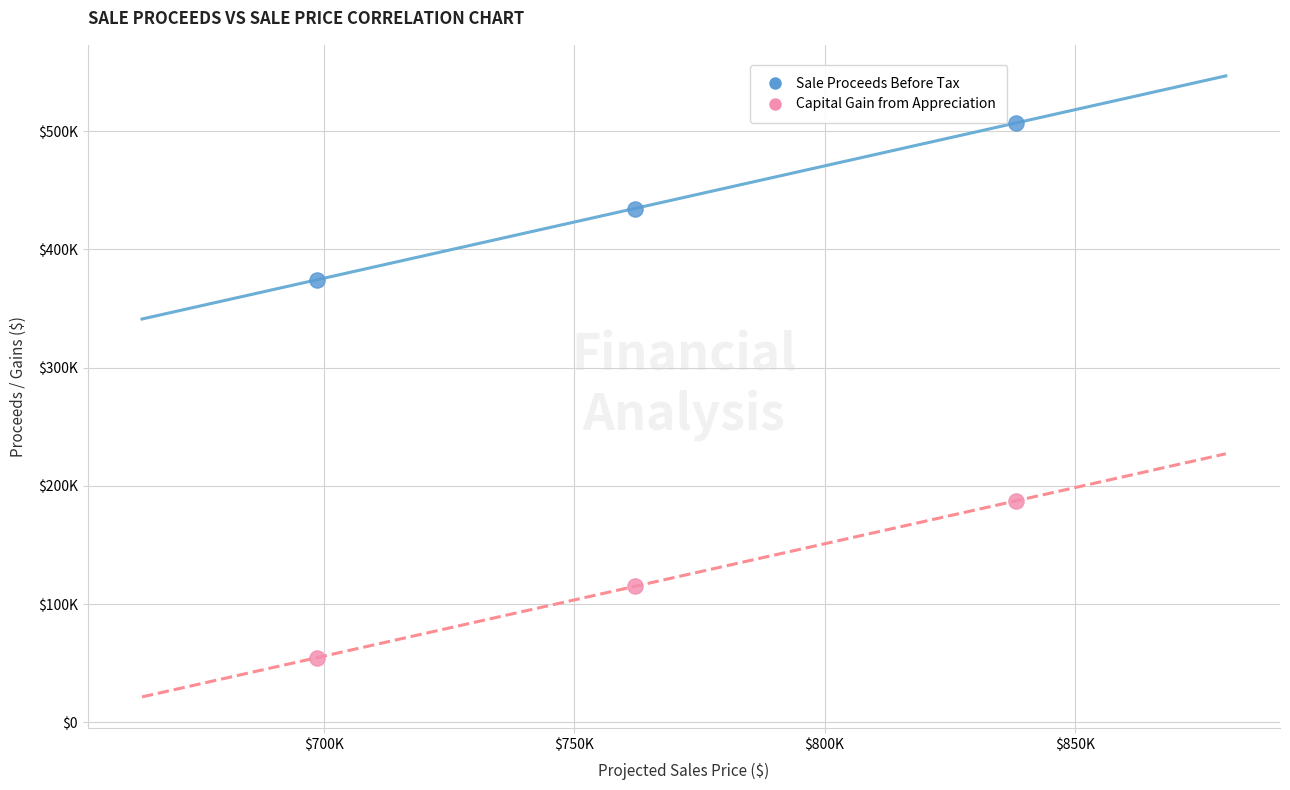

Which series reaches the maximum Y coordinate?

Sale Proceeds Before Tax